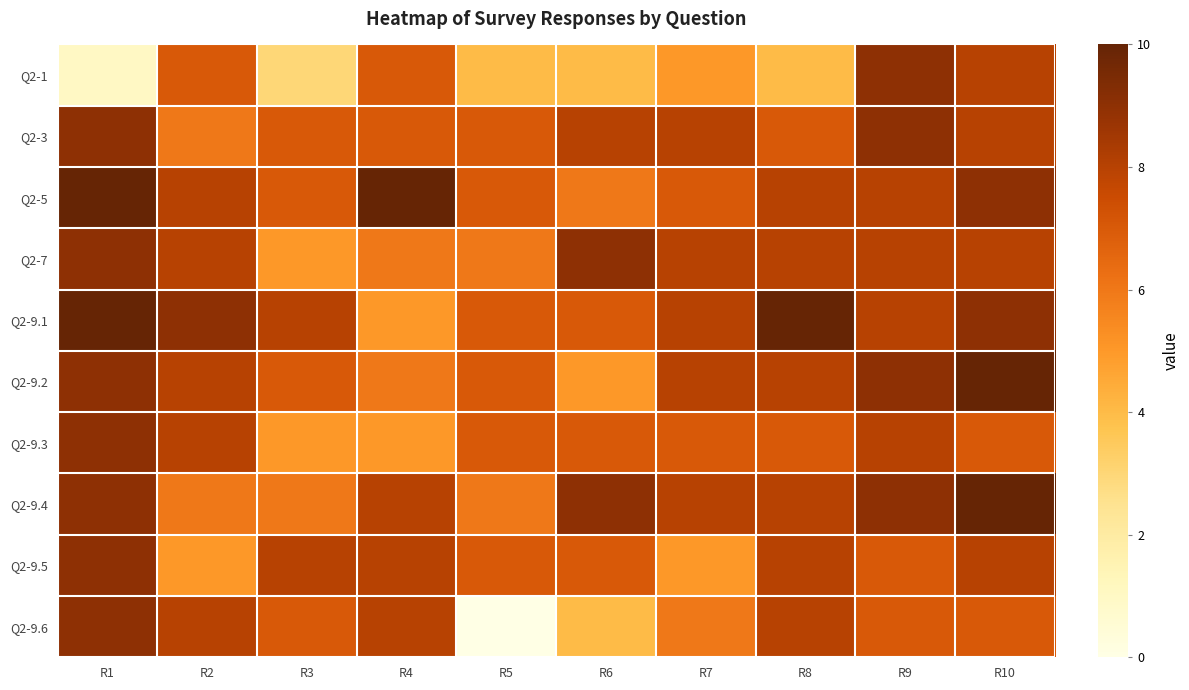

Reading left to right, list all the values displayed in this chart.

Q2-1: R1=1	R2=7	R3=3	R4=7	R5=4	R6=4	R7=5	R8=4	R9=9	R10=8
Q2-3: R1=9	R2=6	R3=7	R4=7	R5=7	R6=8	R7=8	R8=7	R9=9	R10=8
Q2-5: R1=10	R2=8	R3=7	R4=10	R5=7	R6=6	R7=7	R8=8	R9=8	R10=9
Q2-7: R1=9	R2=8	R3=5	R4=6	R5=6	R6=9	R7=8	R8=8	R9=8	R10=8
Q2-9.1: R1=10	R2=9	R3=8	R4=5	R5=7	R6=7	R7=8	R8=10	R9=8	R10=9
Q2-9.2: R1=9	R2=8	R3=7	R4=6	R5=7	R6=5	R7=8	R8=8	R9=9	R10=10
Q2-9.3: R1=9	R2=8	R3=5	R4=5	R5=7	R6=7	R7=7	R8=7	R9=8	R10=7
Q2-9.4: R1=9	R2=6	R3=6	R4=8	R5=6	R6=9	R7=8	R8=8	R9=9	R10=10
Q2-9.5: R1=9	R2=5	R3=8	R4=8	R5=7	R6=7	R7=5	R8=8	R9=7	R10=8
Q2-9.6: R1=9	R2=8	R3=7	R4=8	R5=0	R6=4	R7=6	R8=8	R9=7	R10=7